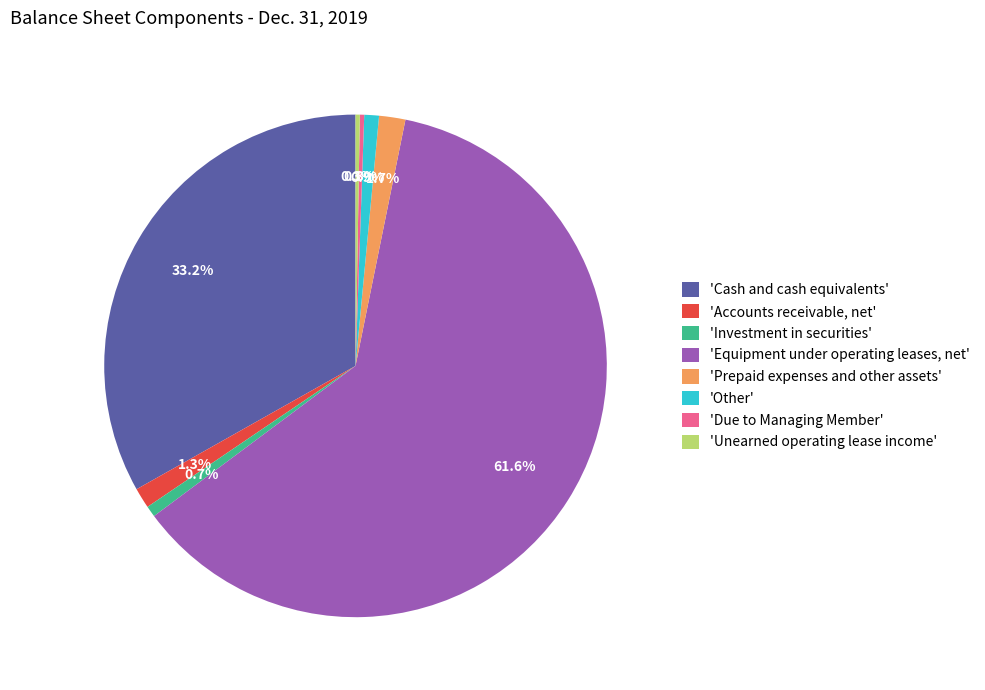

Combined, what portion of the pie is 'Equipment under operating leases, net' and 'Cash and cash equivalents'?

94.8%